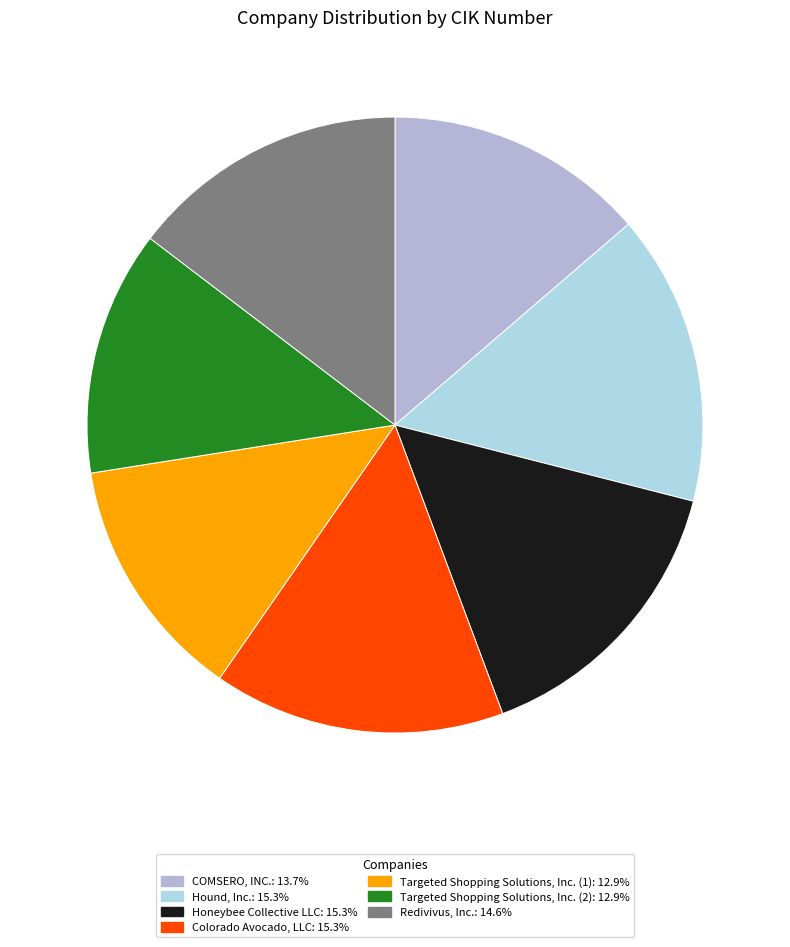

How many slices are in this pie chart?

7